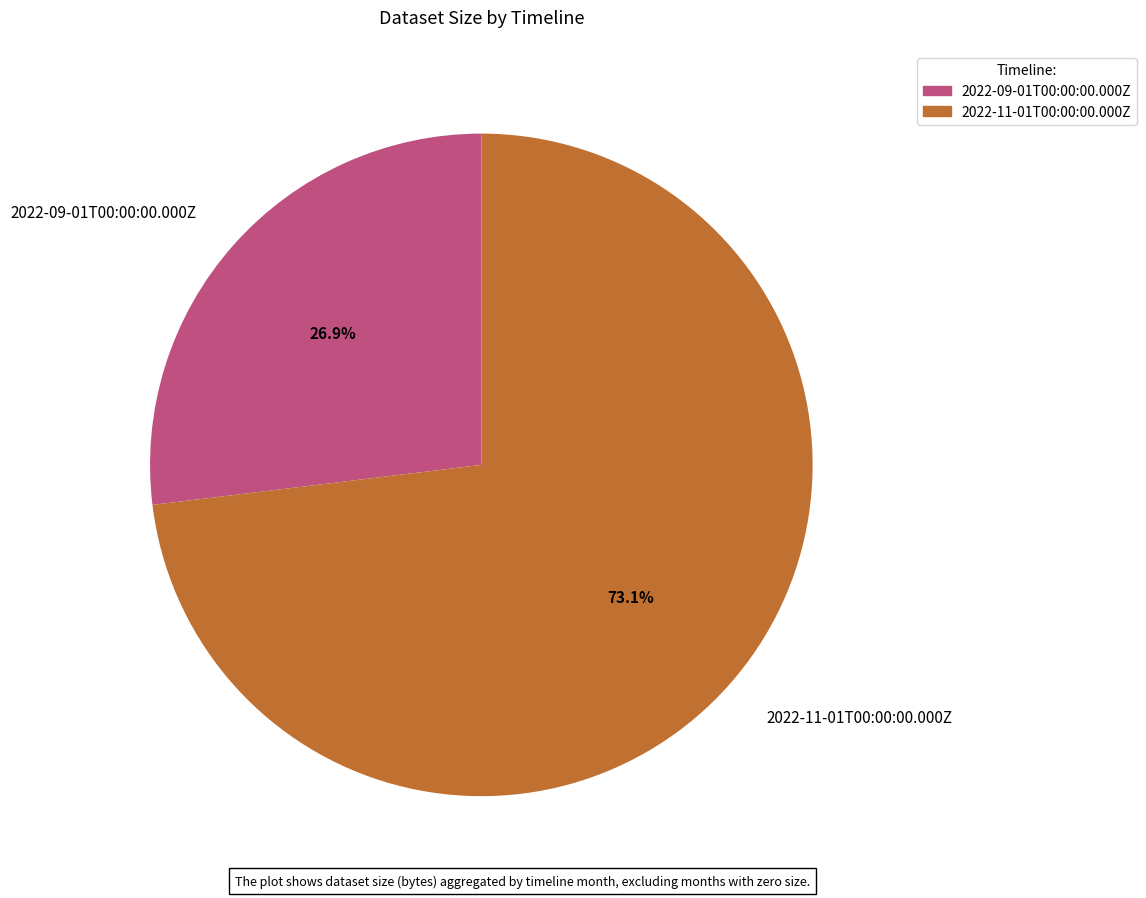

Count the number of slices in the pie.

2